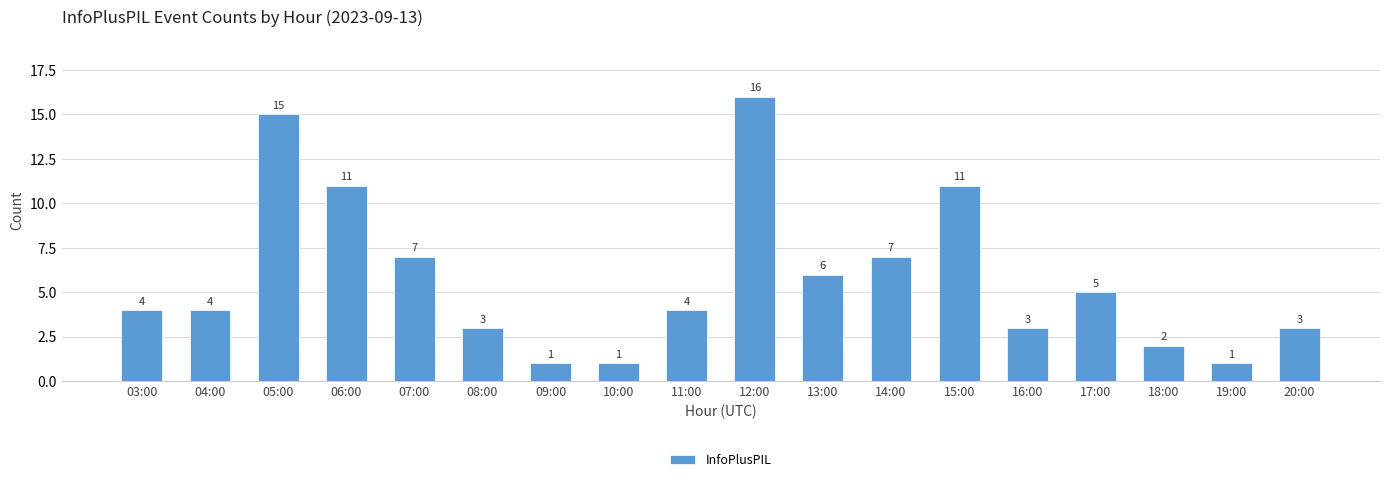

Reading right to left, what are all the values shown in this chart?

20:00=3	19:00=1	18:00=2	17:00=5	16:00=3	15:00=11	14:00=7	13:00=6	12:00=16	11:00=4	10:00=1	09:00=1	08:00=3	07:00=7	06:00=11	05:00=15	04:00=4	03:00=4